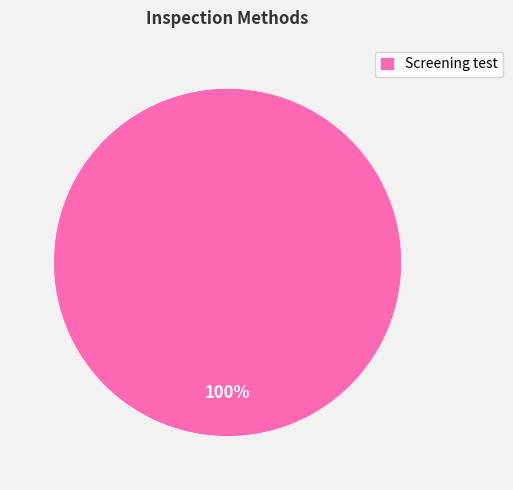

What percentage is the Screening test slice, to the nearest percent?

100%